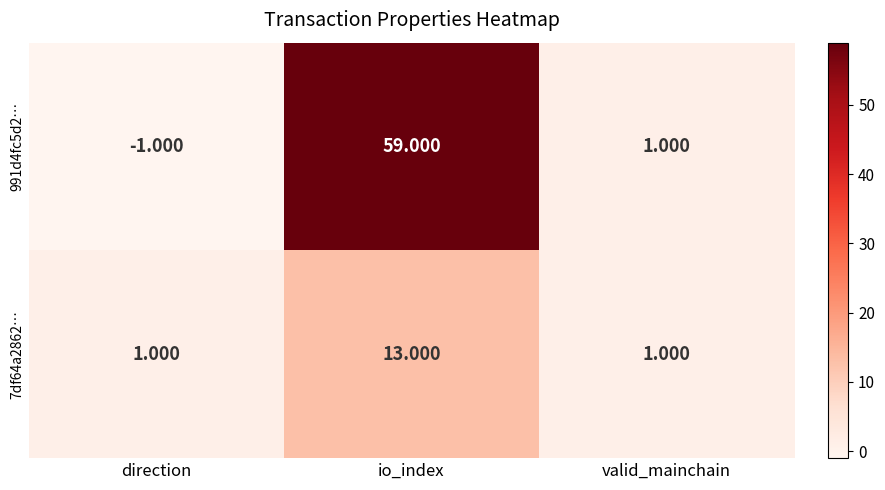

Rank the categories by 991d4fc5d2… value from highest to lowest.

io_index, valid_mainchain, direction